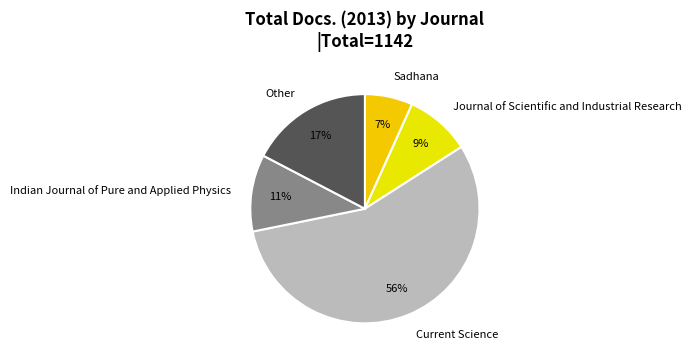

Do Indian Journal of Pure and Applied Physics and Sadhana together represent more than half of the pie?

No